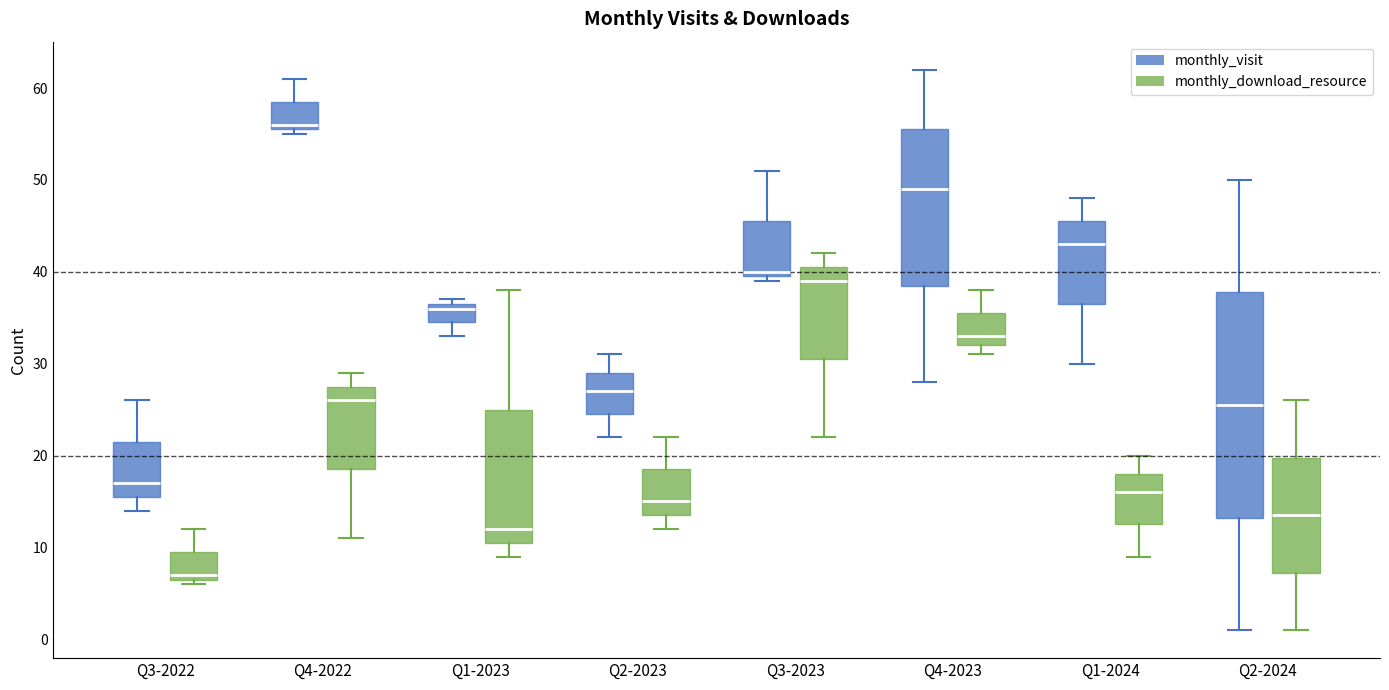

Reading left to right, transcribe this box plot: for each box, give where its median line is, the range the box spans, and where its two whiskers end, as read against the y-axis. The values are not printed on the chart, so give them approximately, as read against the axis.

Q3-2022 (monthly_visit): median 17, box 16 to 22, whiskers 14 to 26
Q3-2022 (monthly_download_resource): median 7 (just above the box's lower edge), box 7 to 10, whiskers 6 to 12
Q4-2022 (monthly_visit): median 56 (just above the box's lower edge), box 56 to 59, whiskers 55 to 61
Q4-2022 (monthly_download_resource): median 26, box 19 to 28, whiskers 11 to 29
Q1-2023 (monthly_visit): median 36, box 35 to 37, whiskers 33 to 37 (just above the box's upper edge)
Q1-2023 (monthly_download_resource): median 12, box 11 to 25, whiskers 9 to 38
Q2-2023 (monthly_visit): median 27, box 25 to 29, whiskers 22 to 31
Q2-2023 (monthly_download_resource): median 15, box 14 to 19, whiskers 12 to 22
Q3-2023 (monthly_visit): median 40 (just above the box's lower edge), box 40 to 46, whiskers 39 to 51
Q3-2023 (monthly_download_resource): median 39, box 31 to 41, whiskers 22 to 42
Q4-2023 (monthly_visit): median 49, box 39 to 56, whiskers 28 to 62
Q4-2023 (monthly_download_resource): median 33, box 32 to 36, whiskers 31 to 38
Q1-2024 (monthly_visit): median 43, box 37 to 46, whiskers 30 to 48
Q1-2024 (monthly_download_resource): median 16, box 13 to 18, whiskers 9 to 20
Q2-2024 (monthly_visit): median 26, box 13 to 38, whiskers 1 to 50
Q2-2024 (monthly_download_resource): median 14, box 7 to 20, whiskers 1 to 26